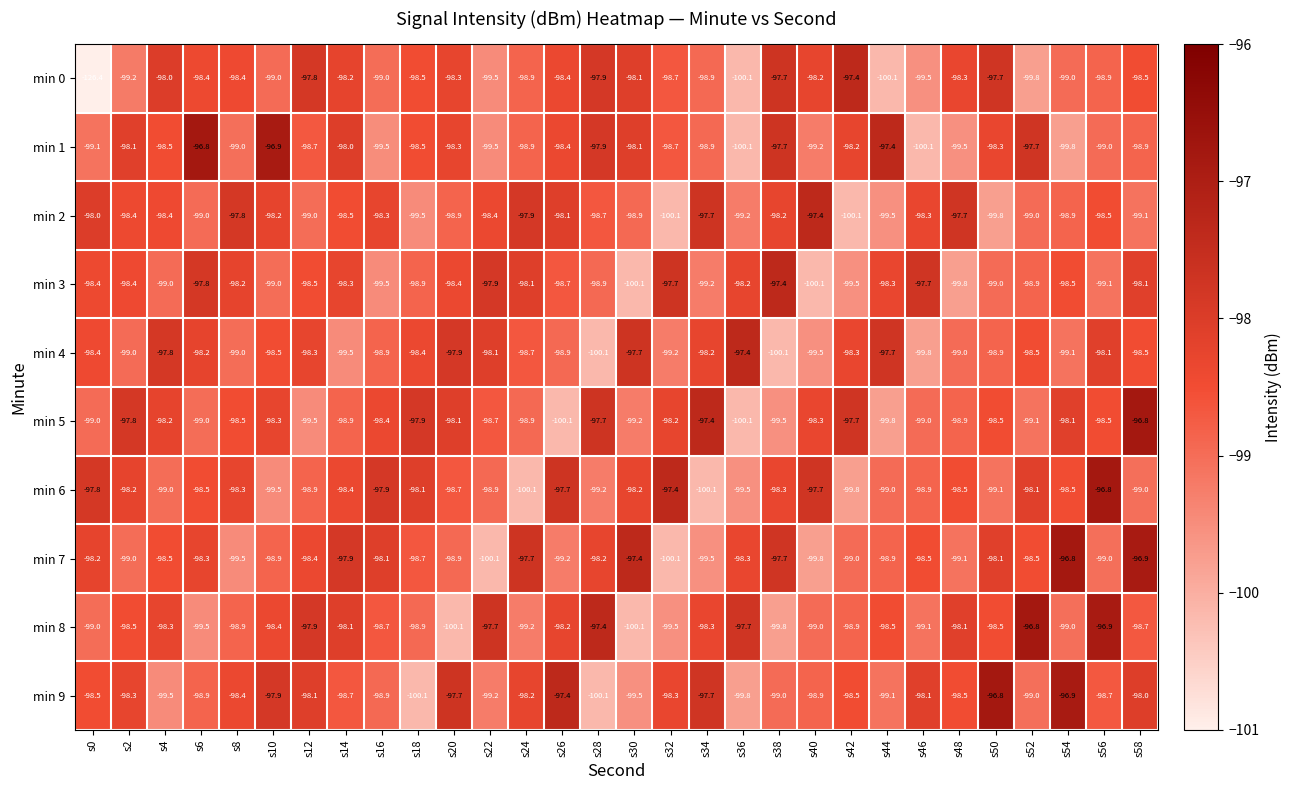

The min 1 series shows -32.0 at s12. True or false?

False